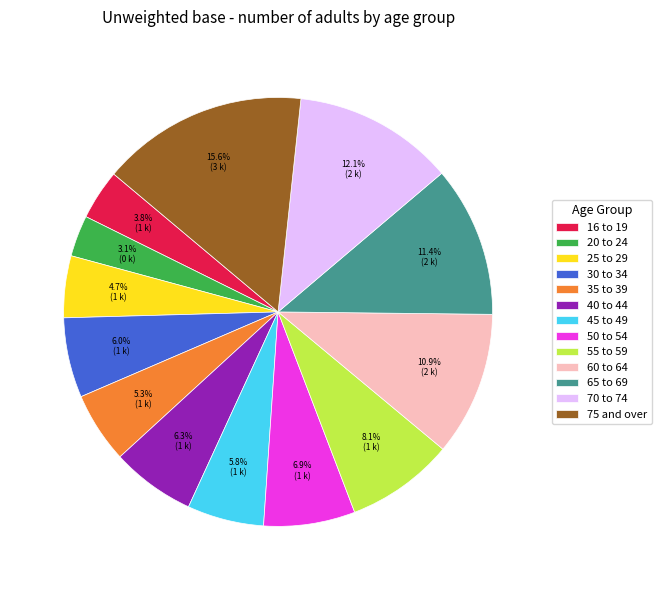

Is the sum of 60 to 64 and 35 to 39 greater than half?

No